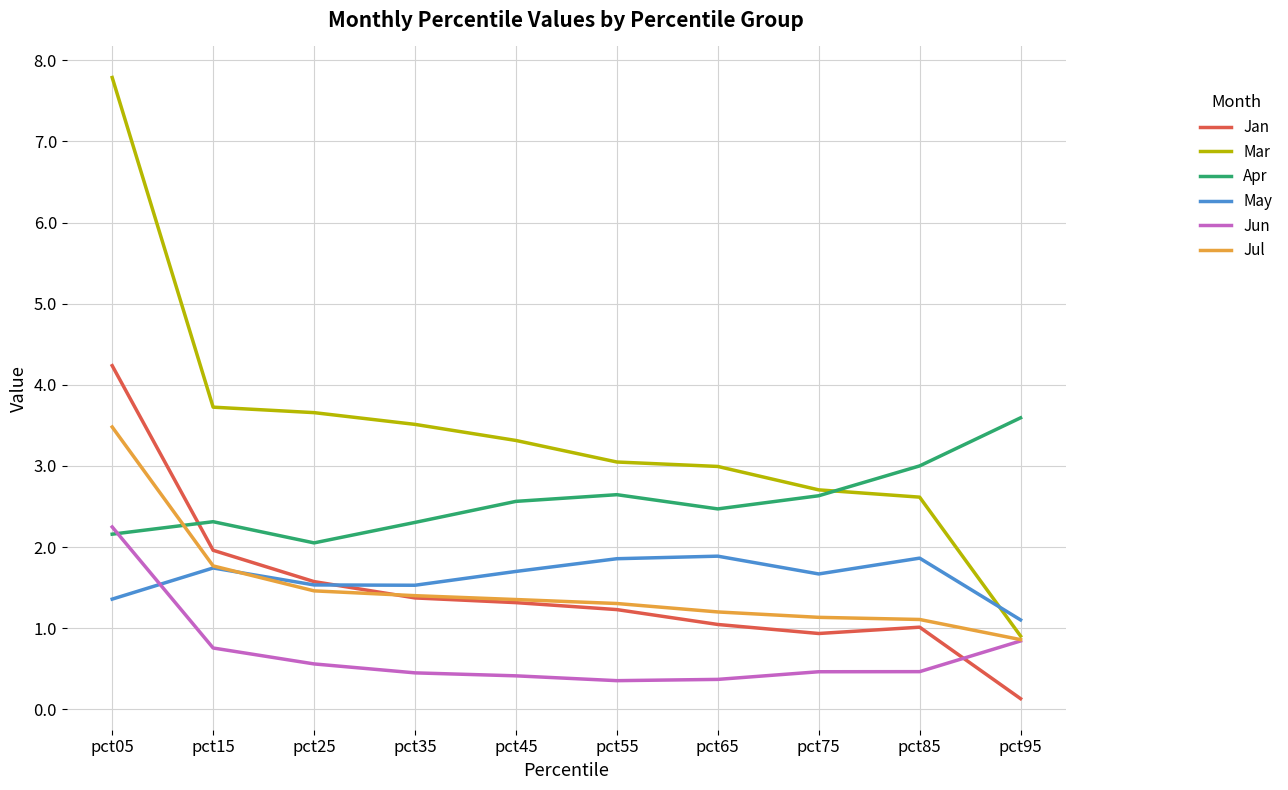

True or false: Mar and May intersect in this chart.

True